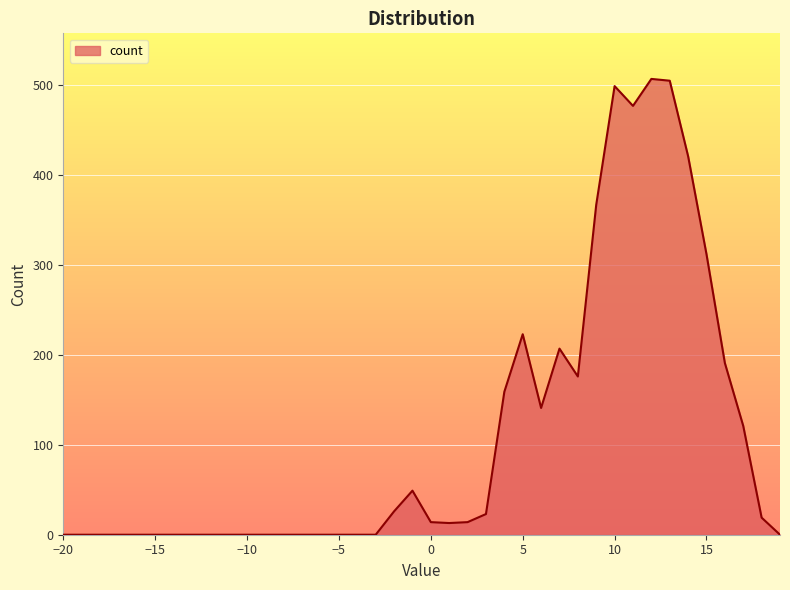

What is the greatest value displayed?

507